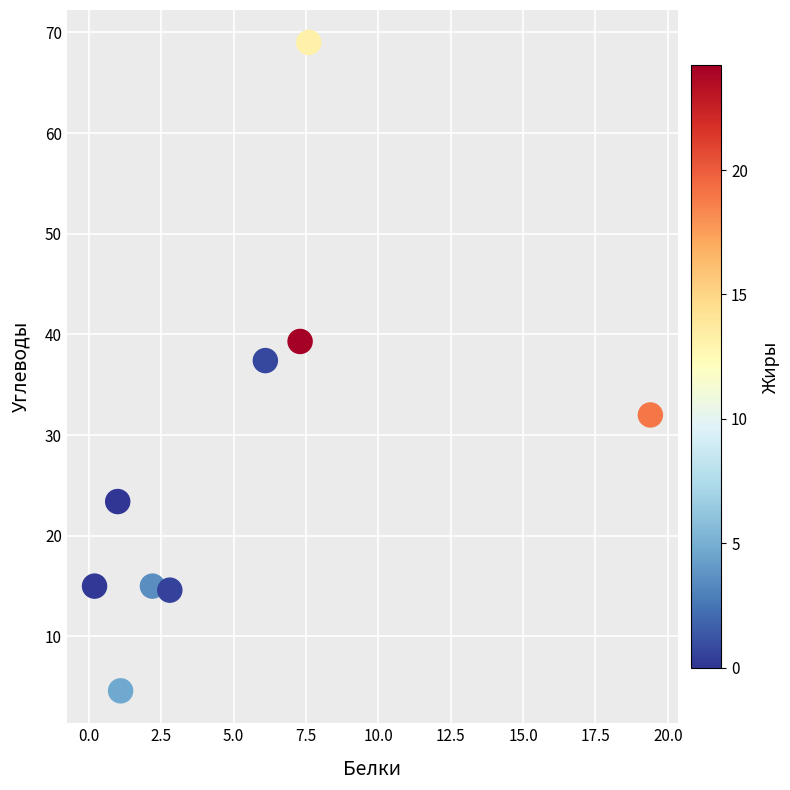

What is the range of X values (max minus min)?

19.2